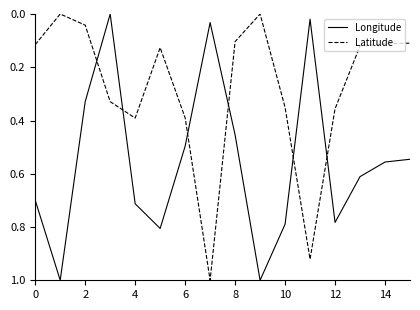

After their last crossing, which series has the higher values: Longitude or Latitude?

Longitude